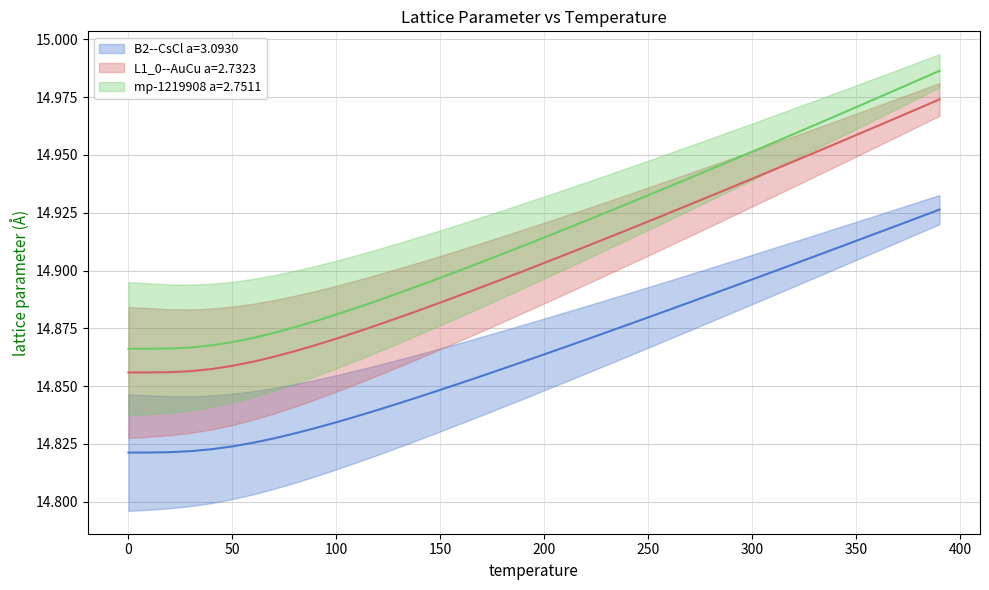

True or false: L1_0--AuCu a=2.7323 and mp-1219908 a=2.7511 intersect in this chart.

False